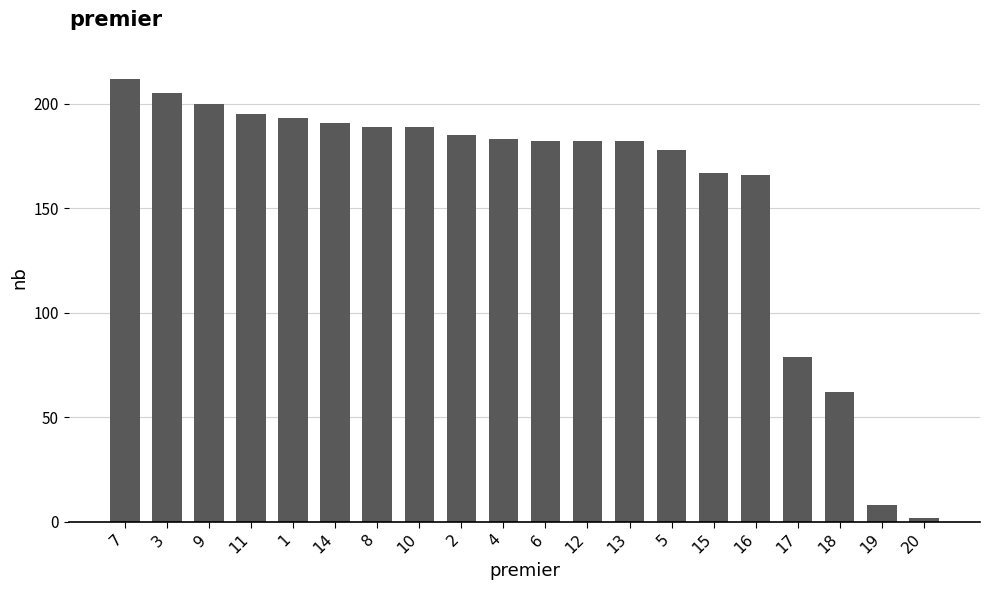

What is the change in value from 7 to 17?

-133